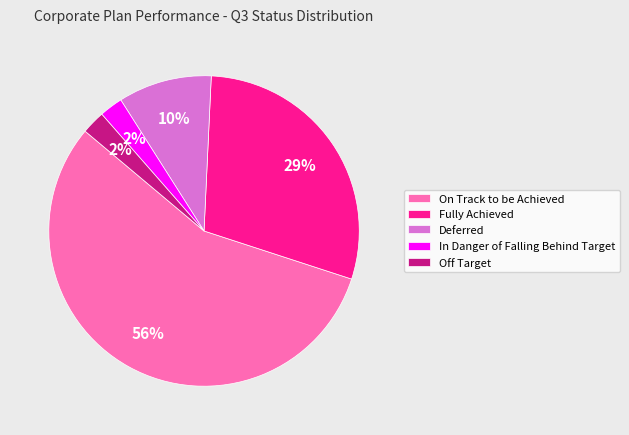

Is it true that Deferred is 22% of the pie?

False